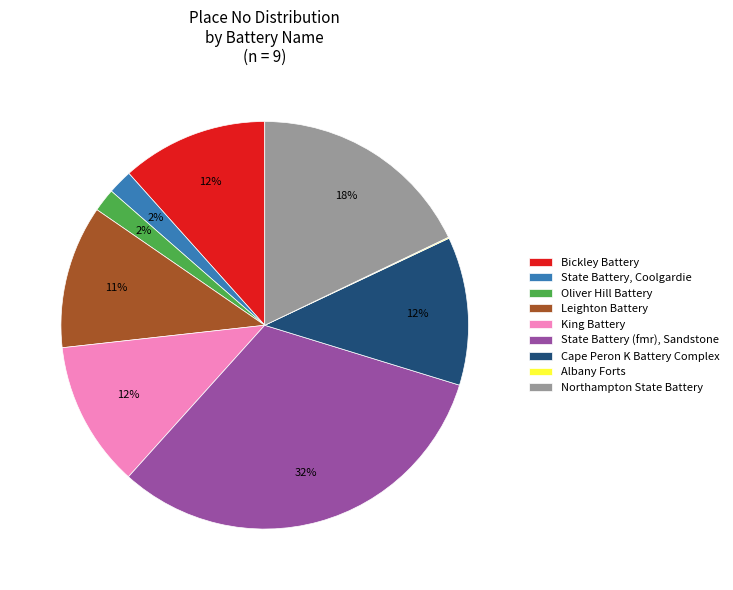

Which slice is the largest?

State Battery (fmr), Sandstone